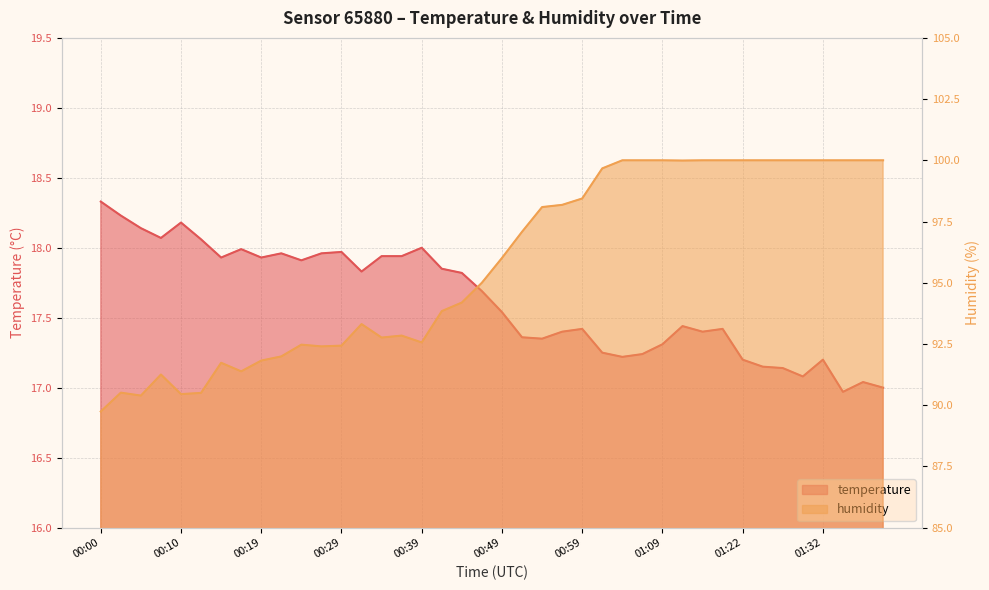

Reading right to left, extract all data points from this chart.

temperature: 01:39=17.0	01:36=17.0	01:34=17.0	01:32=17.2	01:29=17.1	01:27=17.1	01:24=17.1	01:22=17.2	01:16=17.4	01:14=17.4	01:11=17.4	01:09=17.3	01:06=17.2	01:04=17.2	01:02=17.2	00:59=17.4	00:57=17.4	00:54=17.4	00:52=17.4	00:49=17.5	00:46=17.7	00:44=17.8	00:42=17.9	00:39=18.0	00:37=17.9	00:34=17.9	00:32=17.8	00:29=18.0	00:27=18.0	00:24=17.9	00:22=18.0	00:19=17.9	00:17=18.0	00:15=17.9	00:12=18.1	00:10=18.2	00:07=18.1	00:05=18.1	00:02=18.2	00:00=18.3
humidity: 01:39=100.0	01:36=100.0	01:34=100.0	01:32=100.0	01:29=100.0	01:27=100.0	01:24=100.0	01:22=100.0	01:16=100.0	01:14=100.0	01:11=100.0	01:09=100.0	01:06=100.0	01:04=100.0	01:02=99.7	00:59=98.4	00:57=98.2	00:54=98.1	00:52=97.1	00:49=96.0	00:46=95.0	00:44=94.2	00:42=93.8	00:39=92.6	00:37=92.8	00:34=92.8	00:32=93.3	00:29=92.4	00:27=92.4	00:24=92.5	00:22=92.0	00:19=91.8	00:17=91.4	00:15=91.7	00:12=90.5	00:10=90.5	00:07=91.2	00:05=90.4	00:02=90.5	00:00=89.7